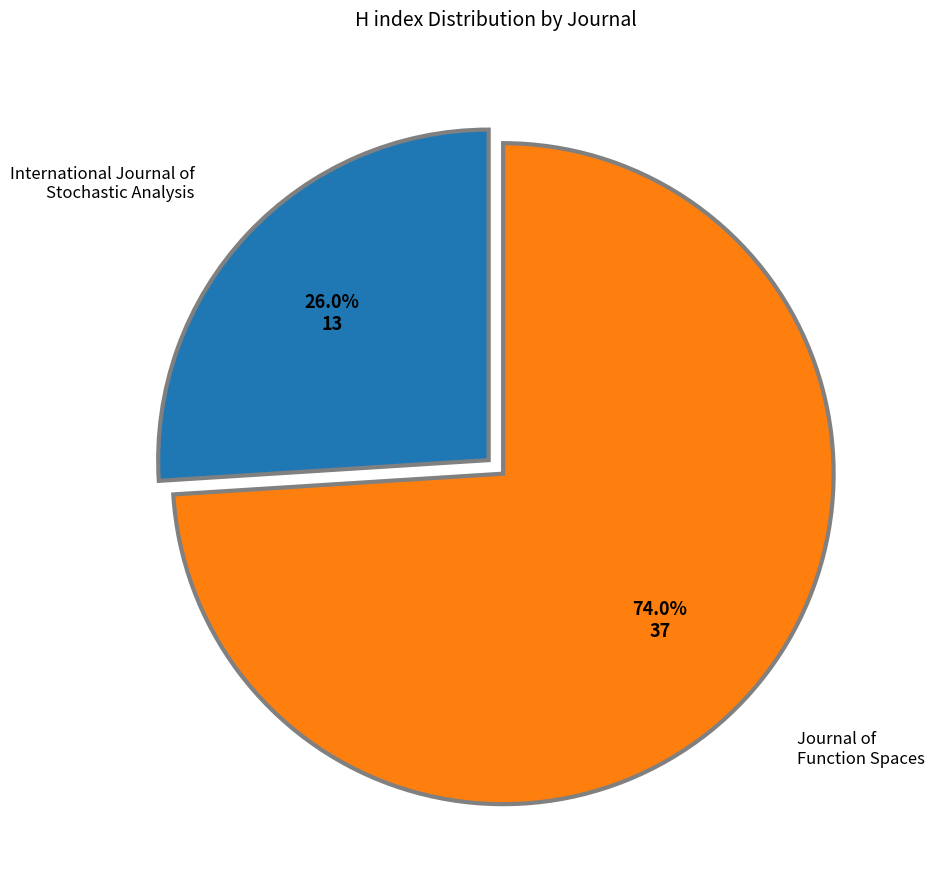

Is there any slice that represents more than half of the pie?

Yes